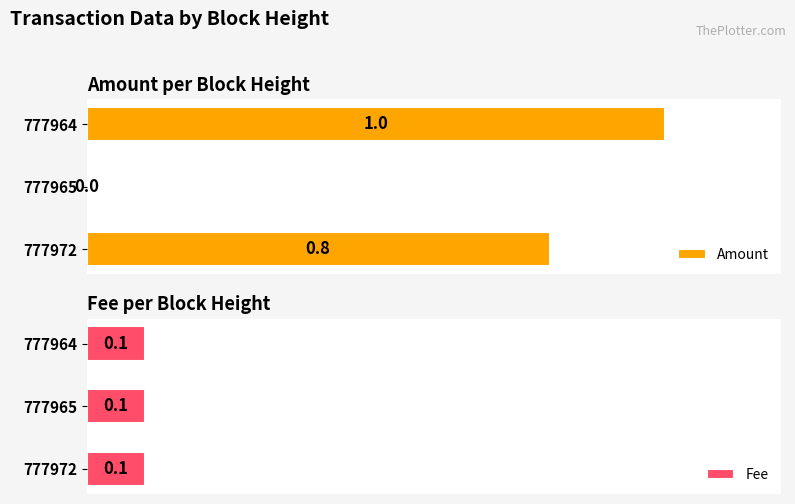

Are the bars grouped side by side (vs. stacked)?

Yes